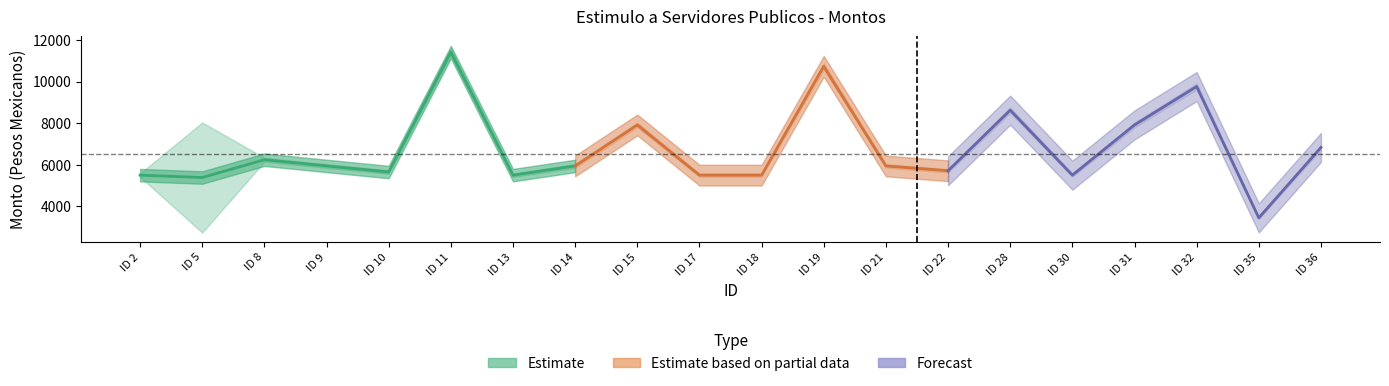

What is the difference between the maximum and second lowest values in the Monto bruto series?

6018.7